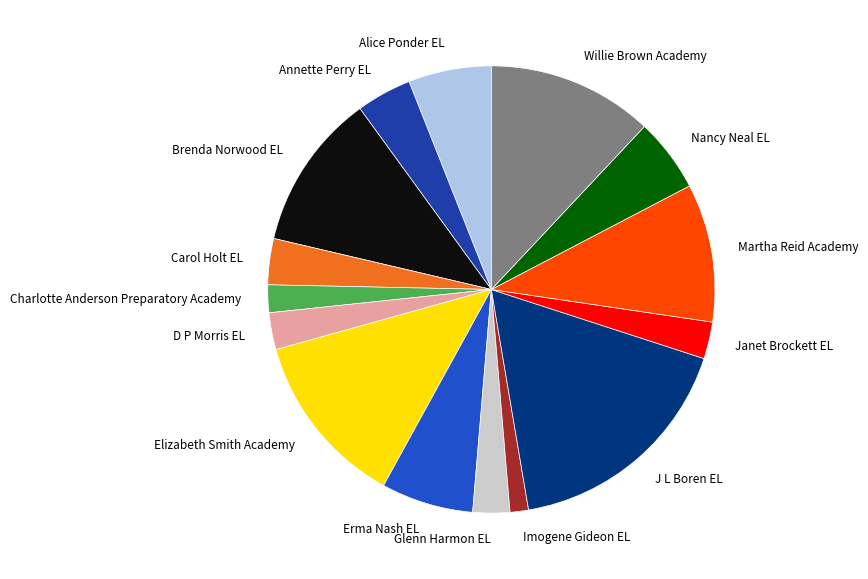

Which has a higher value, Martha Reid Academy or Elizabeth Smith Academy?

Elizabeth Smith Academy